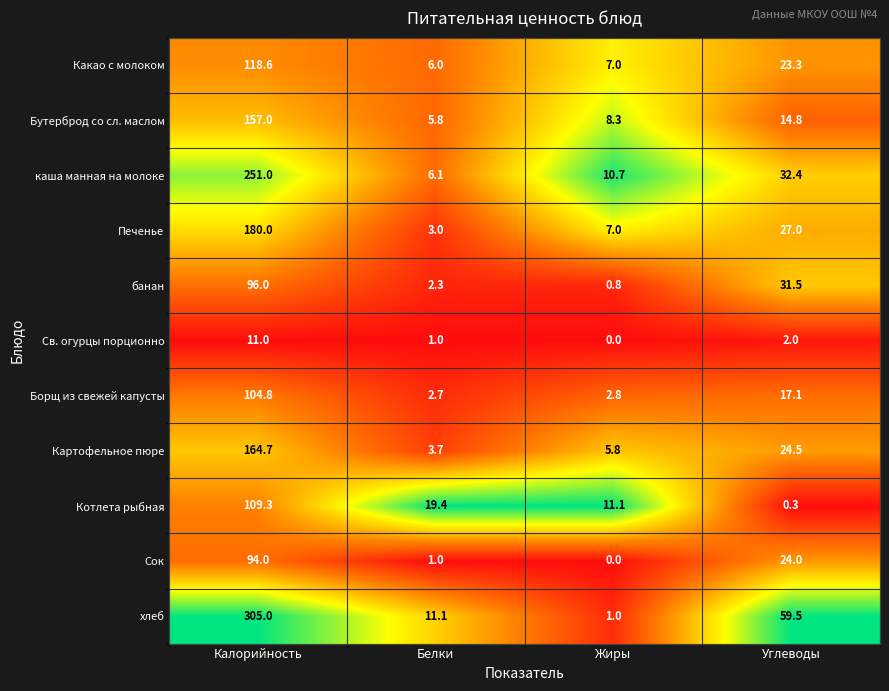

True or false: Св. огурцы порционно has a value of 11.0 at Калорийность.

True